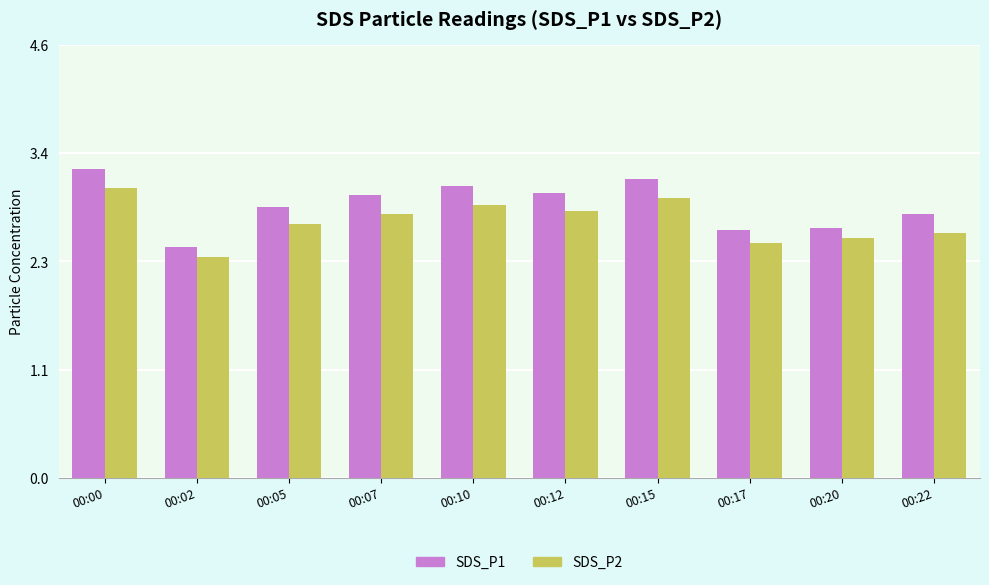

Rank the series by their average value, from highest to lowest.

SDS_P1, SDS_P2